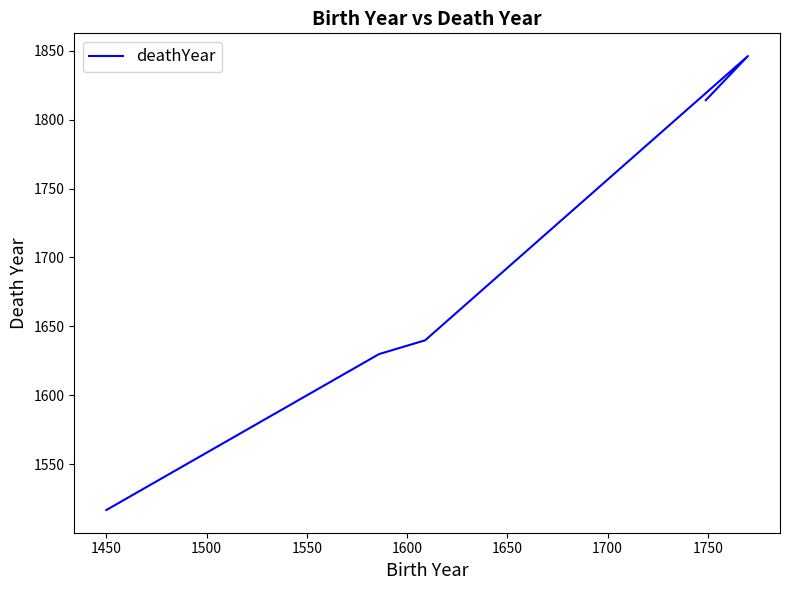

What is the smallest value displayed?

1517